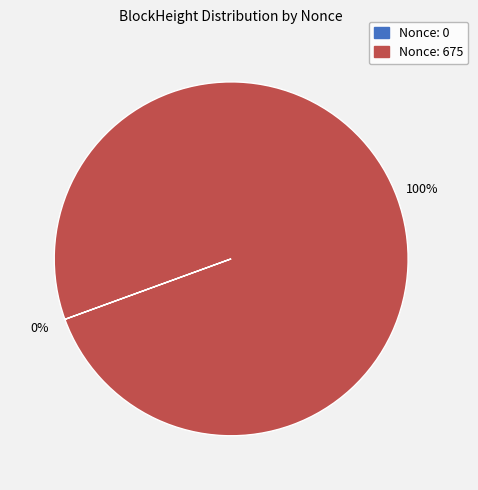

Does any single category account for the majority?

Yes